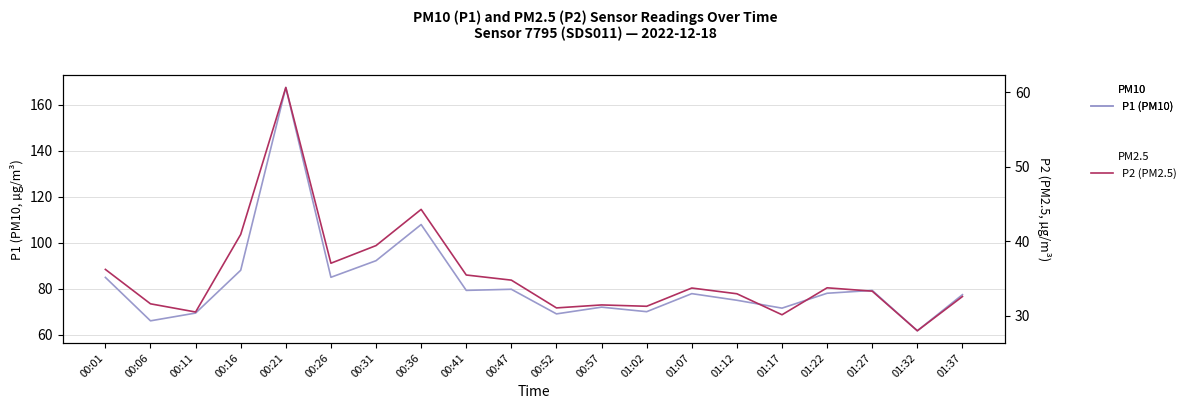

What is the average value of the P1 (PM10) series?

82.6